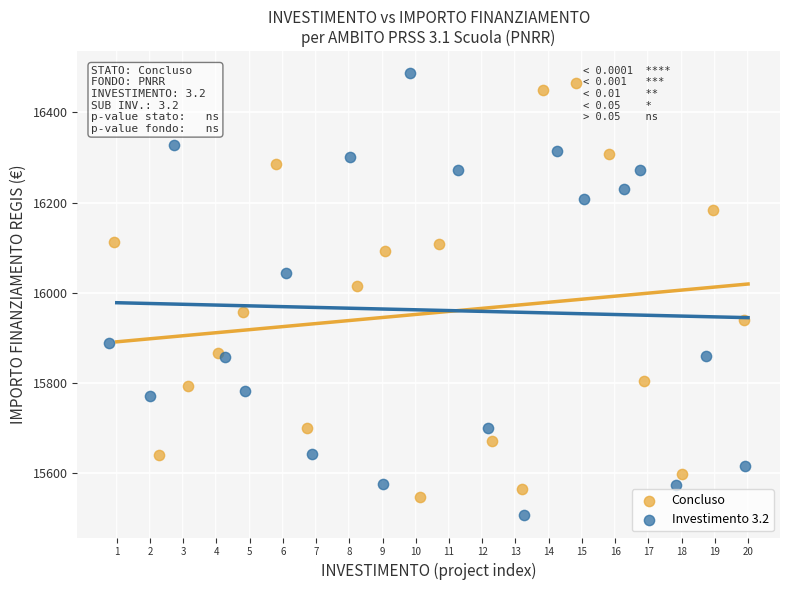

Which series contains the lowest Y value?

Investimento 3.2